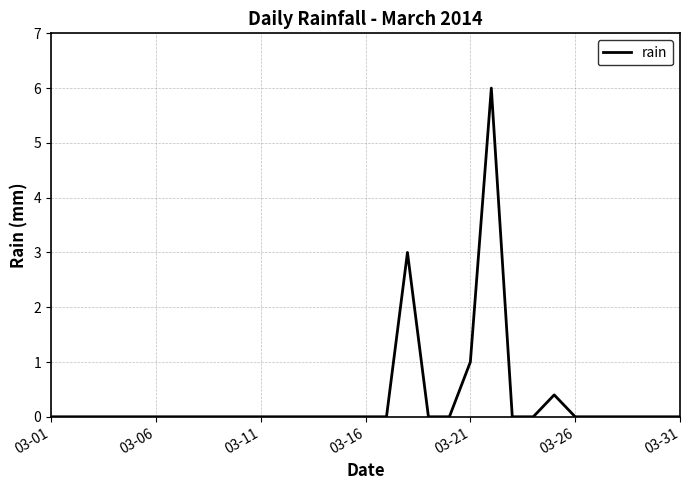

What is the difference between the maximum and minimum values?

6.0